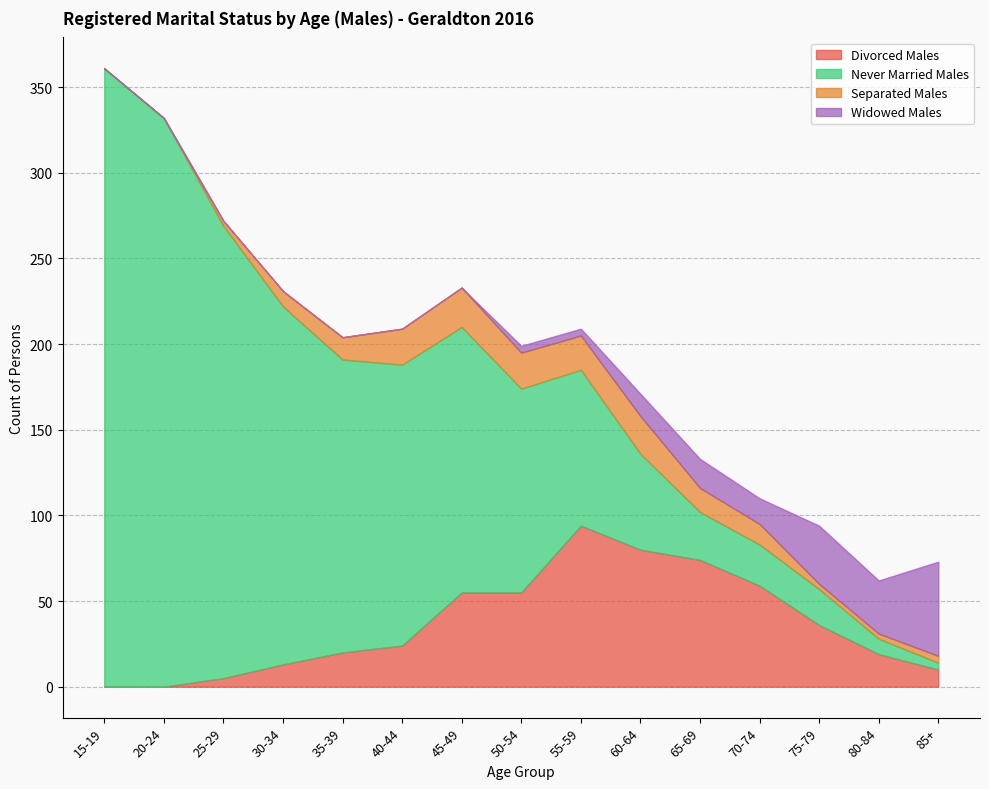

At 15-19, list the series in order from smallest to largest.

Divorced Males, Separated Males, Widowed Males, Never Married Males